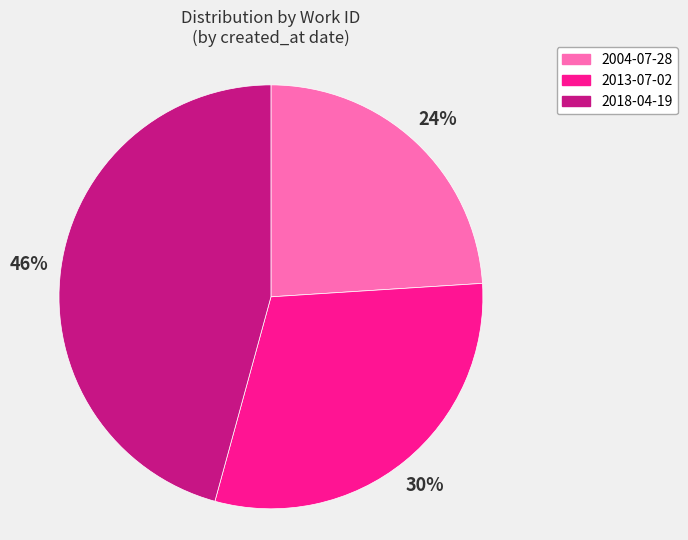

Between 2004-07-28 and 2018-04-19, which is larger?

2018-04-19